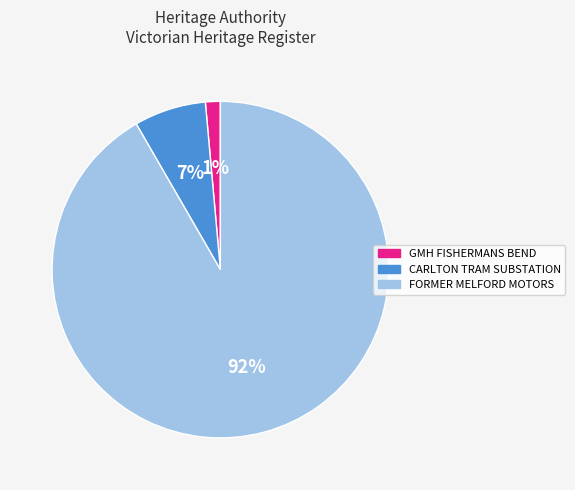

Rank the categories by value from highest to lowest.

FORMER MELFORD MOTORS, CARLTON TRAM SUBSTATION, GMH FISHERMANS BEND